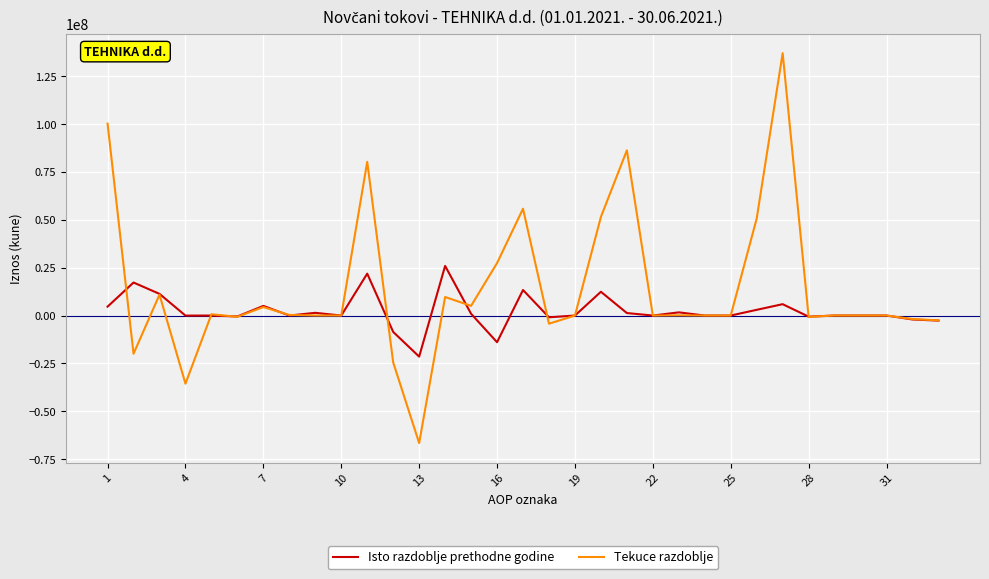

At how many categories does at least one series exceed 30802146?

7